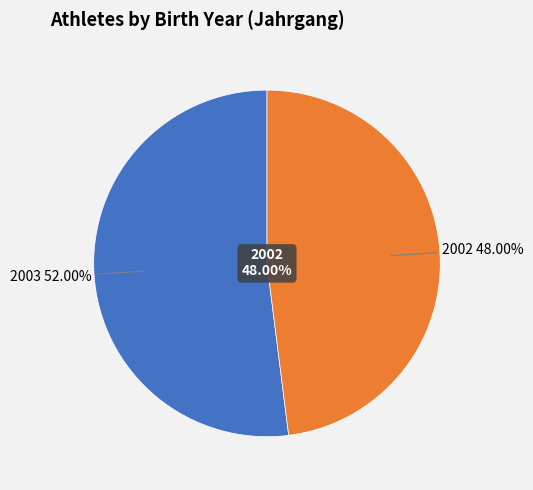

Rank the categories by value from lowest to highest.

2002, 2003